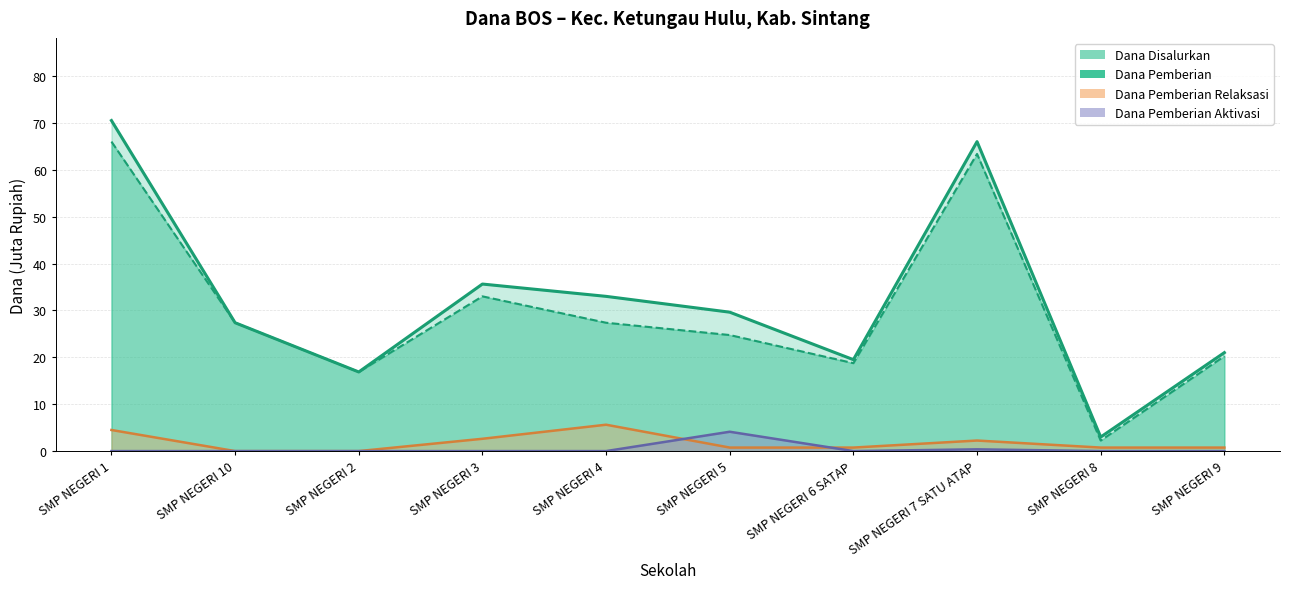

What is the lowest value of the Dana Pemberian series?

2.2